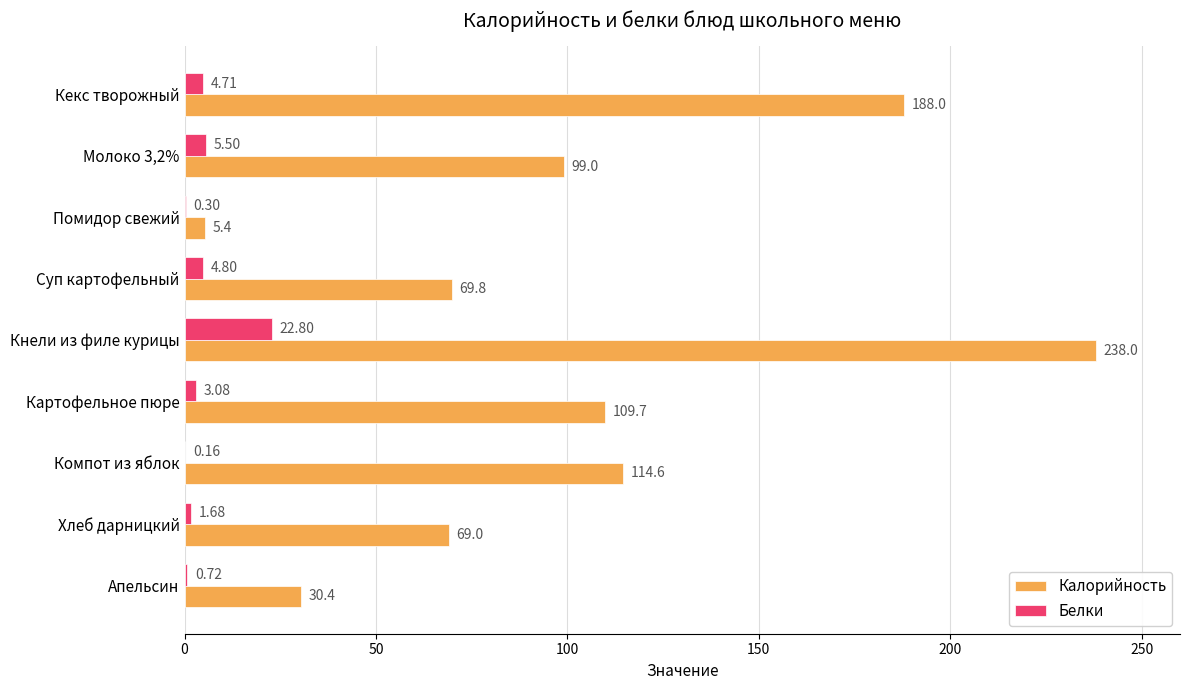

Which category has the highest value across all series?

Кнели из филе курицы